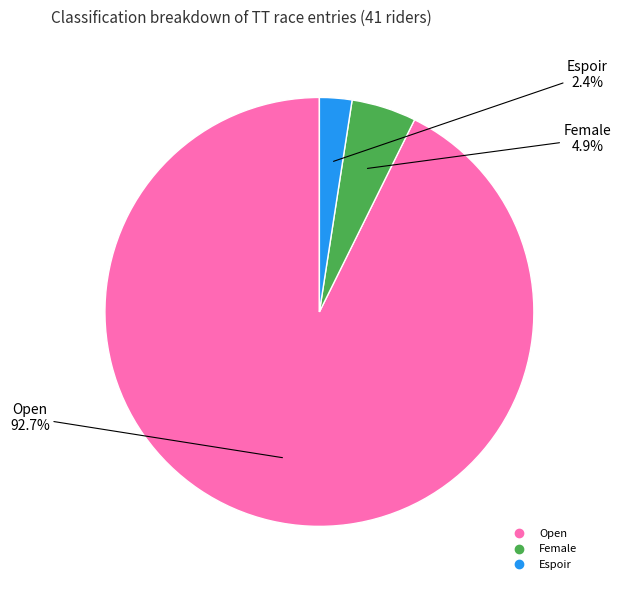

True or false: Open accounts for 93% of the total.

True